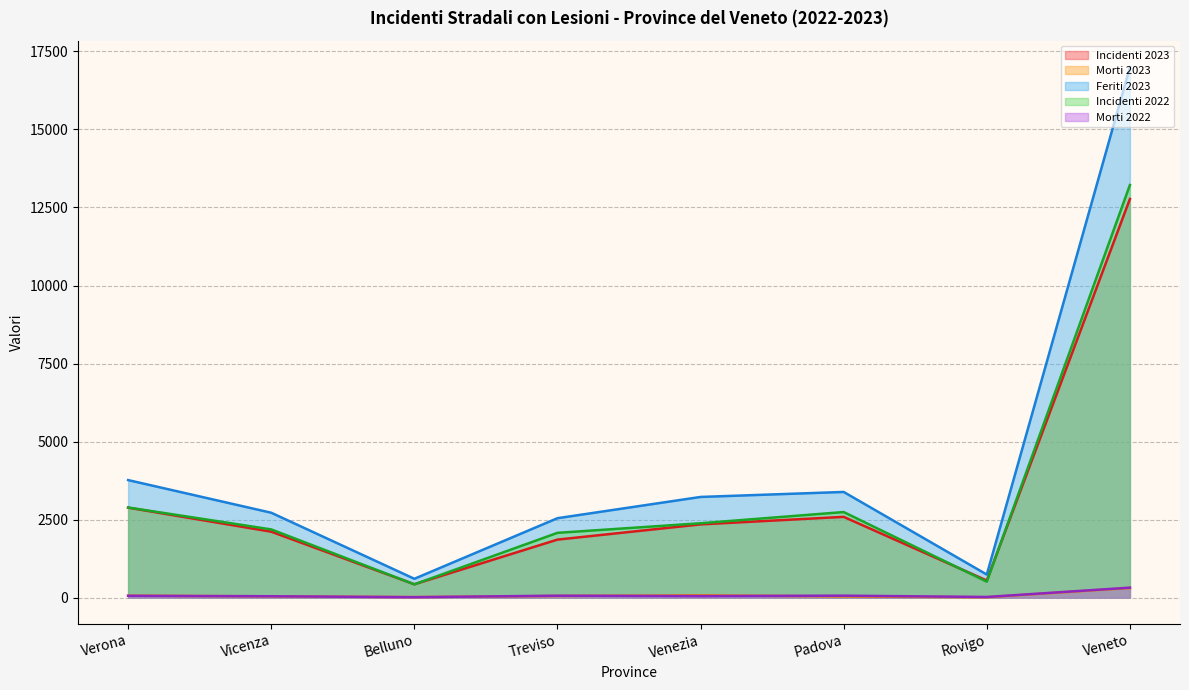

At how many categories does at least one series exceed 3013?

4